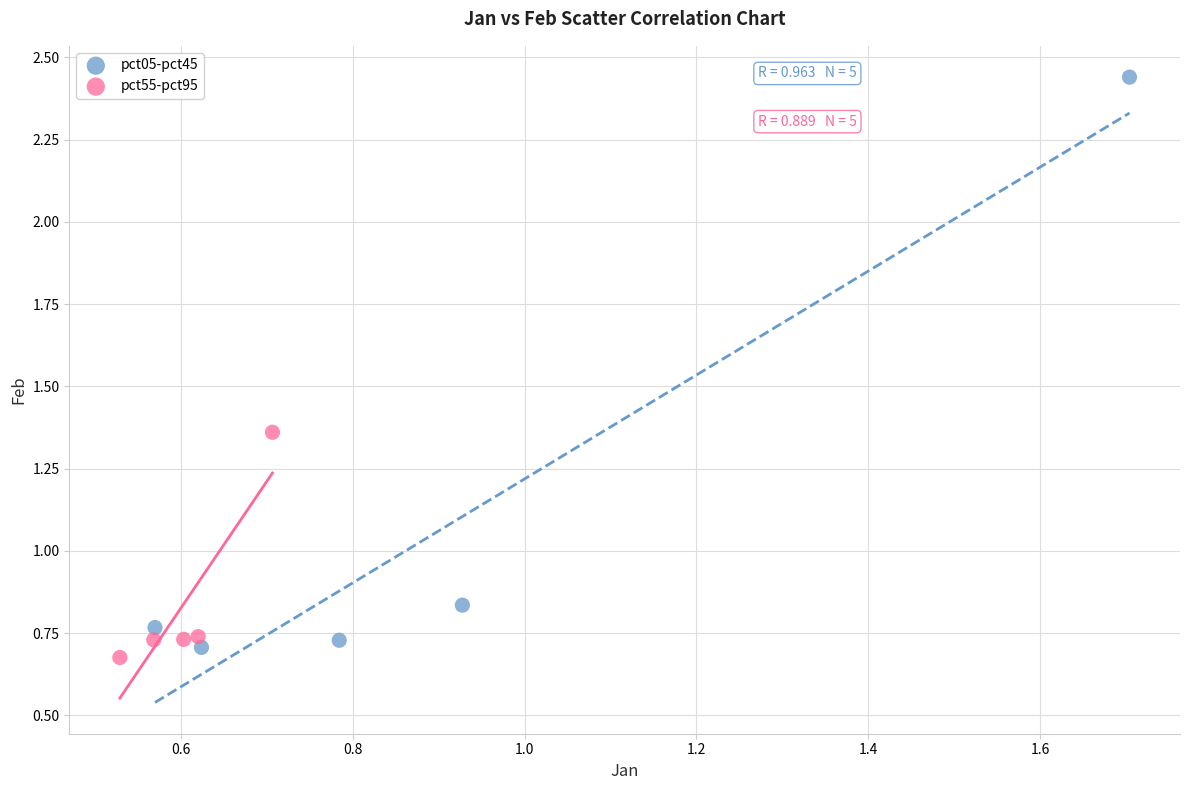

Which series reaches the maximum Y coordinate?

pct05-pct45